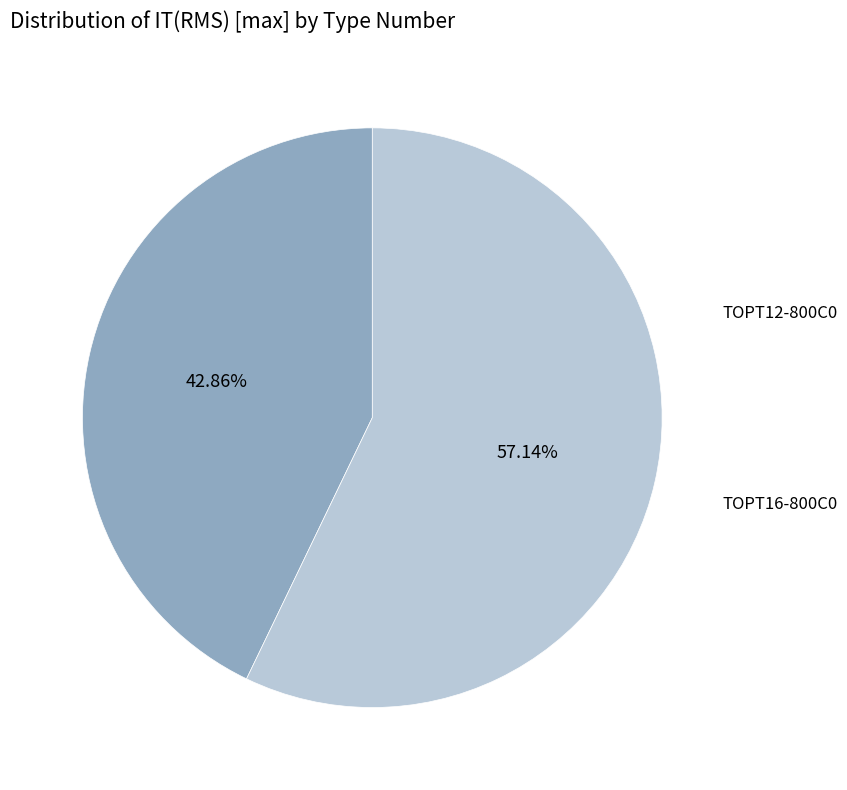

The TOPT12-800C0 slice represents 43% of the pie. True or false?

True